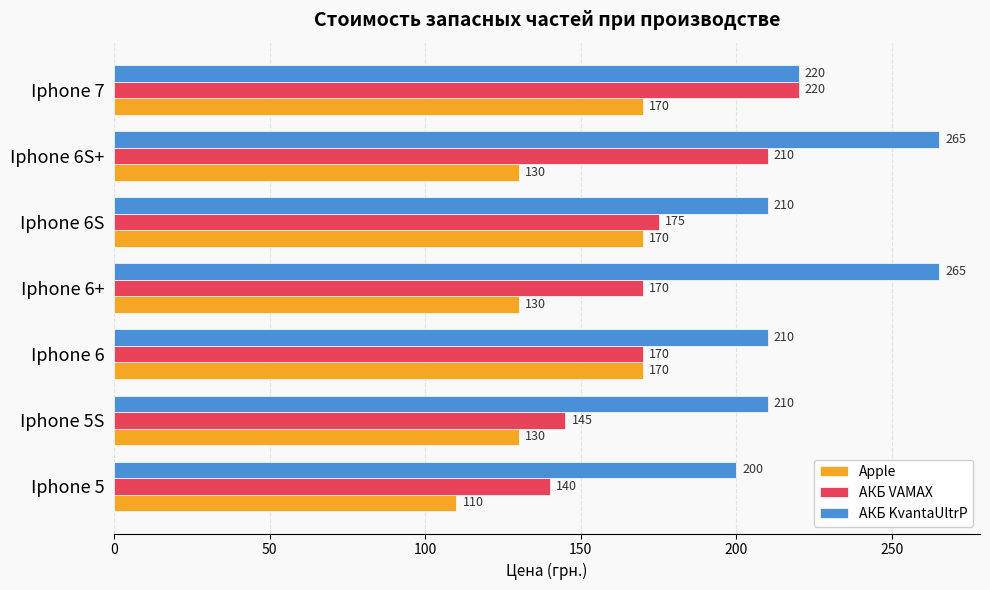

True or false: Apple has a value of 302 at Iphone 7.

False